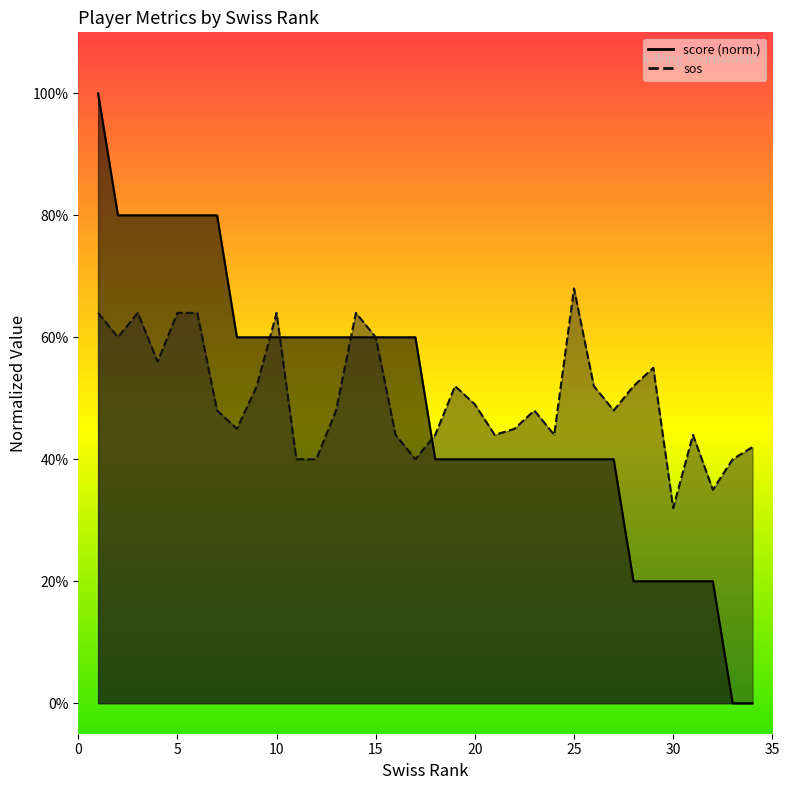

True or false: sos and score cross at least once.

True